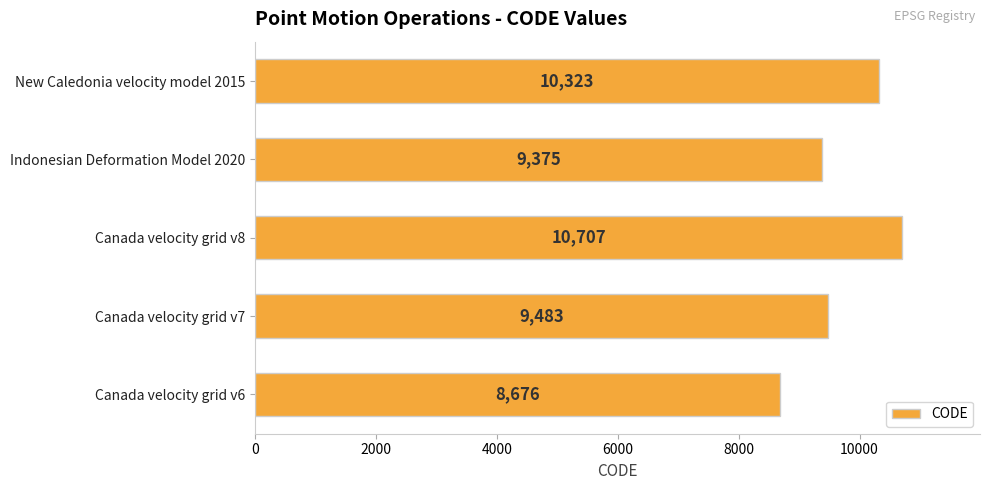

Where is the data nearest to the value 9691?

Canada velocity grid v7